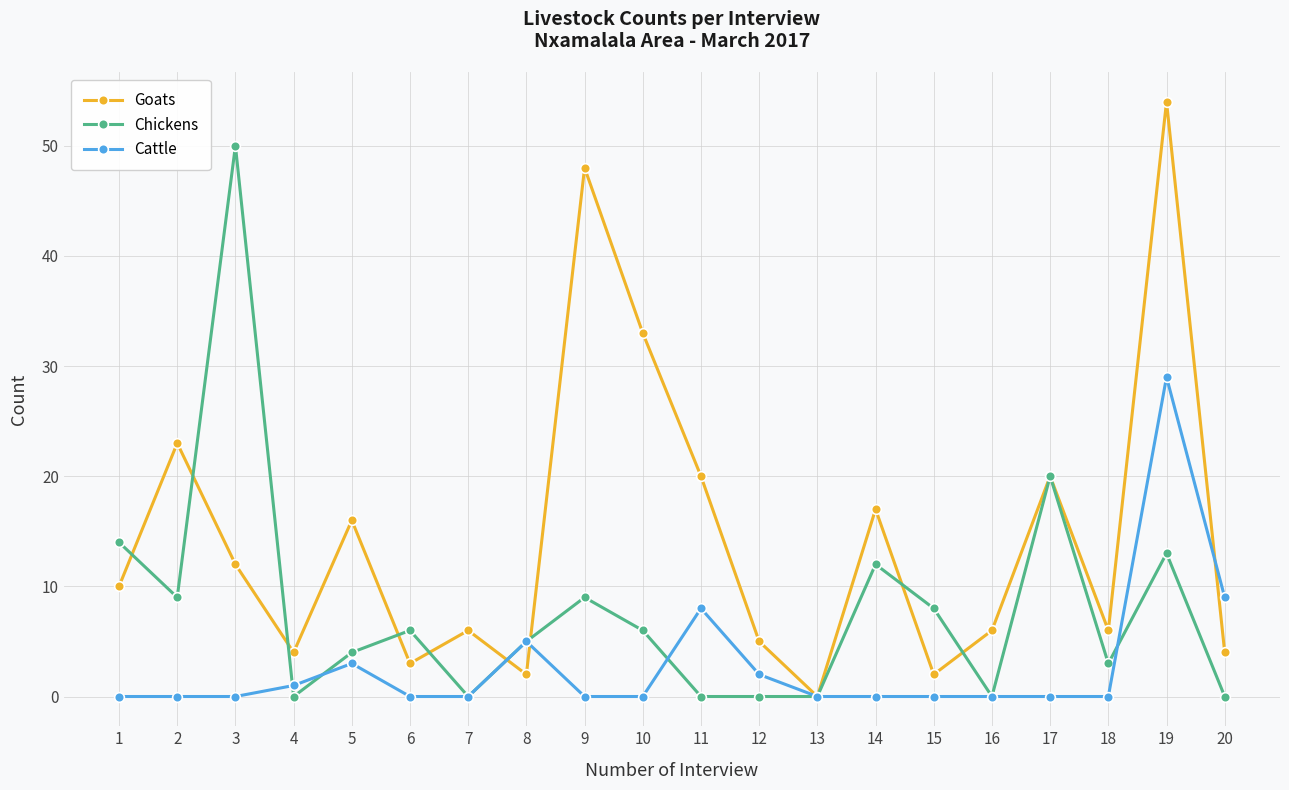

Is it true that Cattle equals 0 at 10?

True